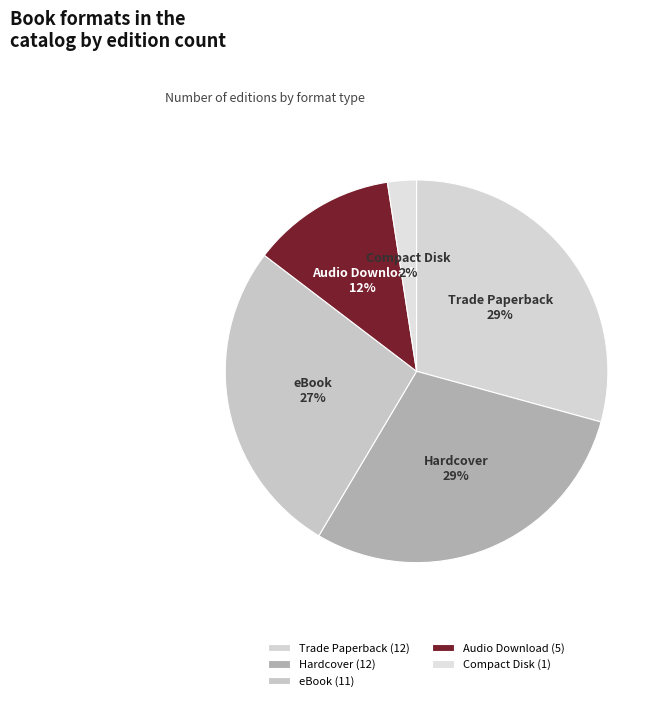

Is it true that Compact Disk is 2% of the pie?

True